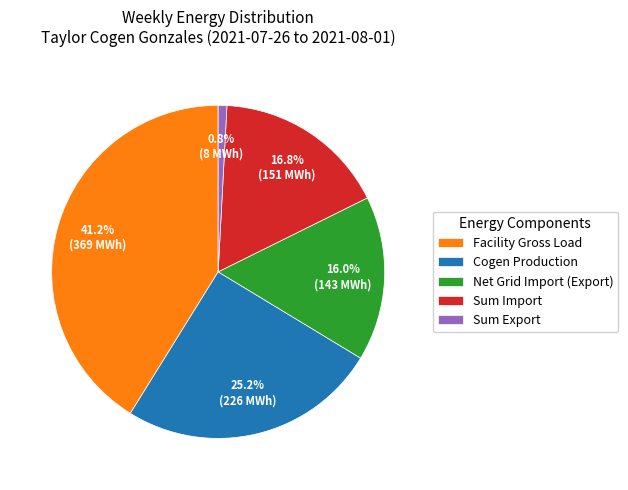

True or false: Net Grid Import (Export) accounts for 16% of the total.

True